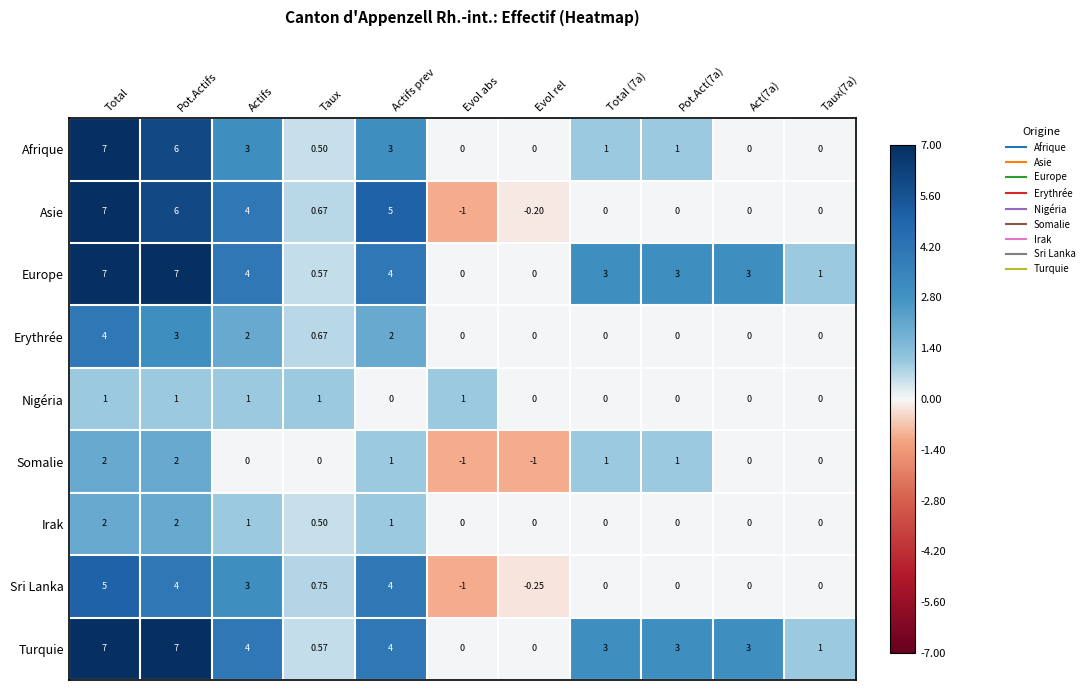

Which series changed the most between Actifs prev and Taux(7a)?

Asie